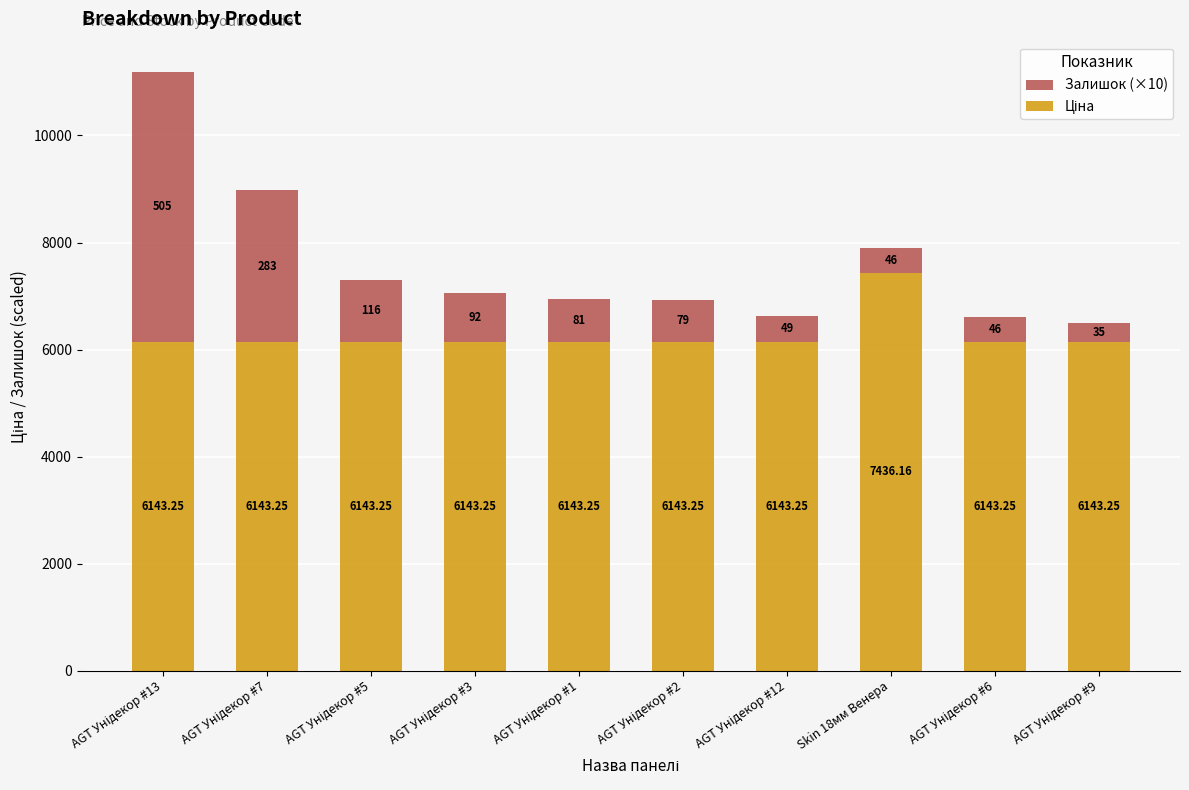

The Залишок (×10) series shows 507.2 at AGT Унідекор #2. True or false?

False